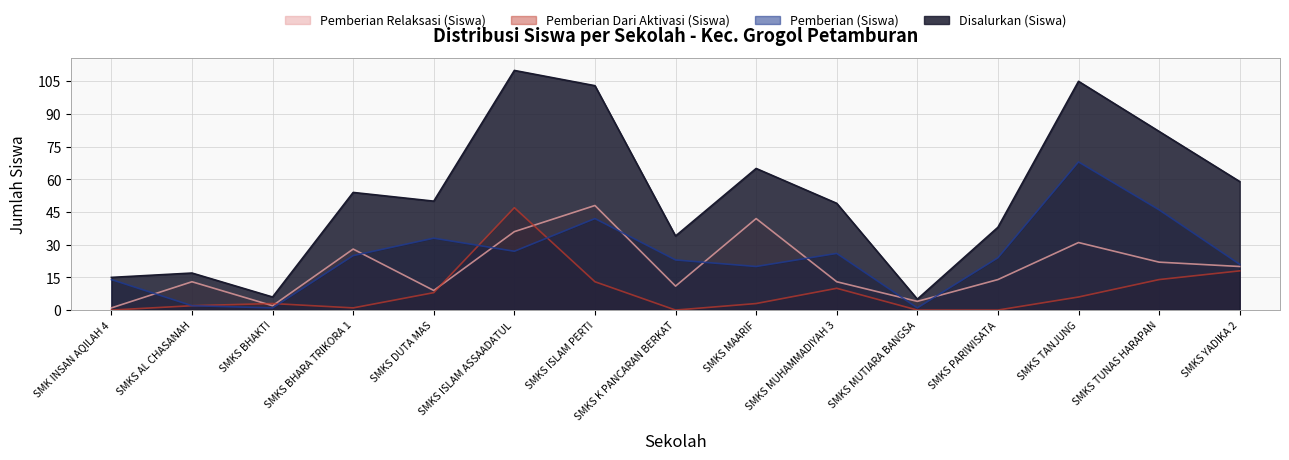

What value does the Pemberian (Siswa) series have at SMKS ISLAM ASSAADATUL, to the nearest 5?

25